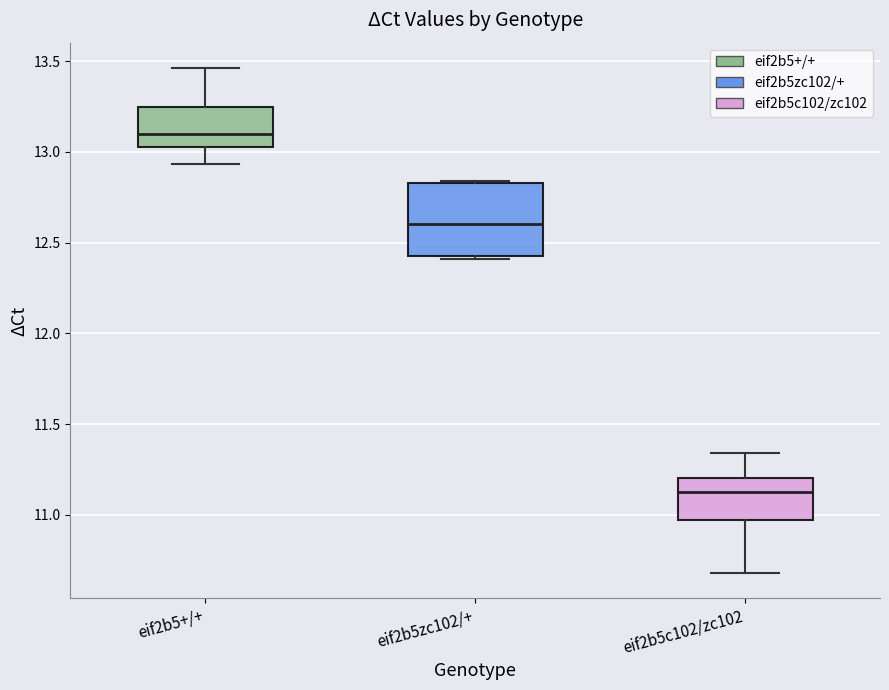

Reading left to right, read every box against the y-axis: the position of its median line, the range the box covers, and the ends of its whiskers. The values are not printed on the chart, so give them approximately, as read against the axis.

eif2b5+/+: median 13.10, box 13.05 to 13.25, whiskers 12.95 to 13.45
eif2b5zc102/+: median 12.60, box 12.40 to 12.85, whiskers 12.40 to 12.85
eif2b5c102/zc102: median 11.15, box 10.95 to 11.20, whiskers 10.70 to 11.35